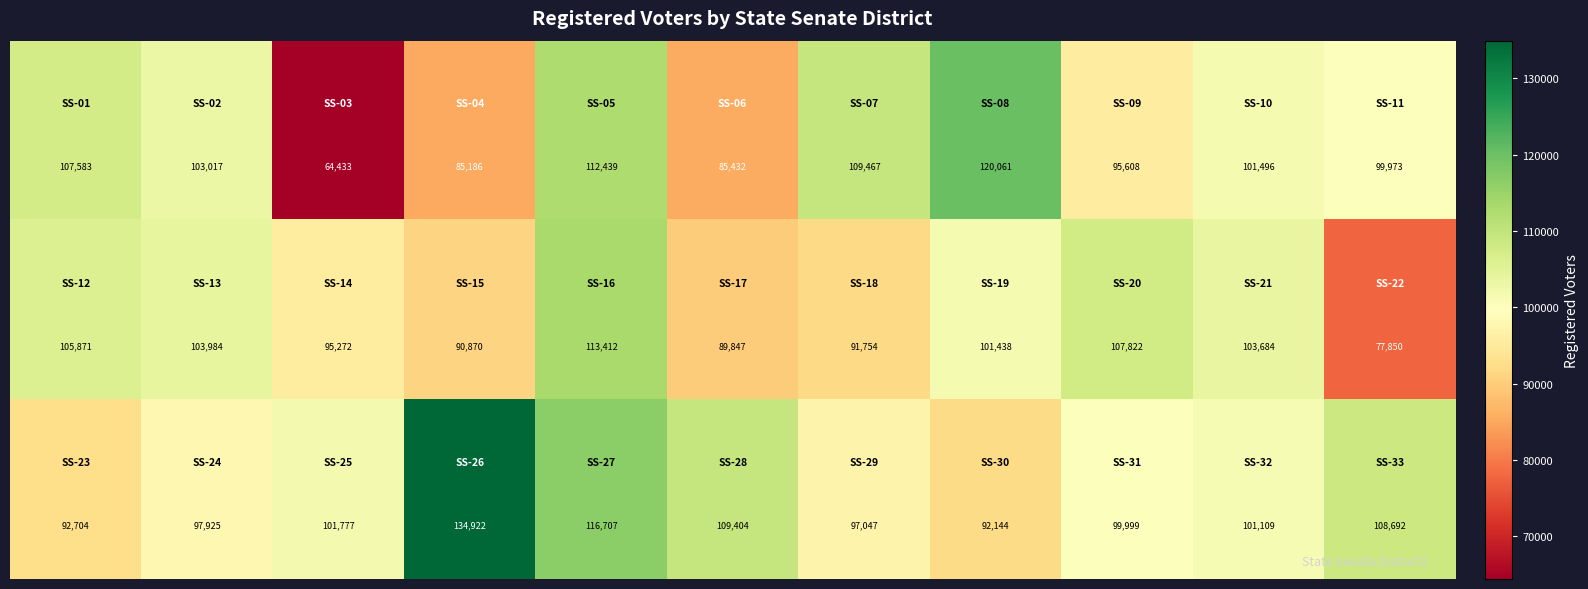

What is the greatest value displayed?

134922